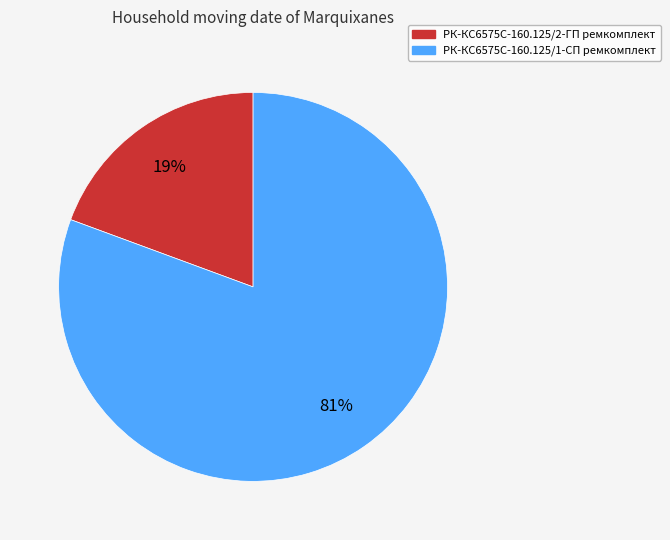

The РК-КС6575С-160.125/2-ГП ремкомплект slice represents 10% of the pie. True or false?

False